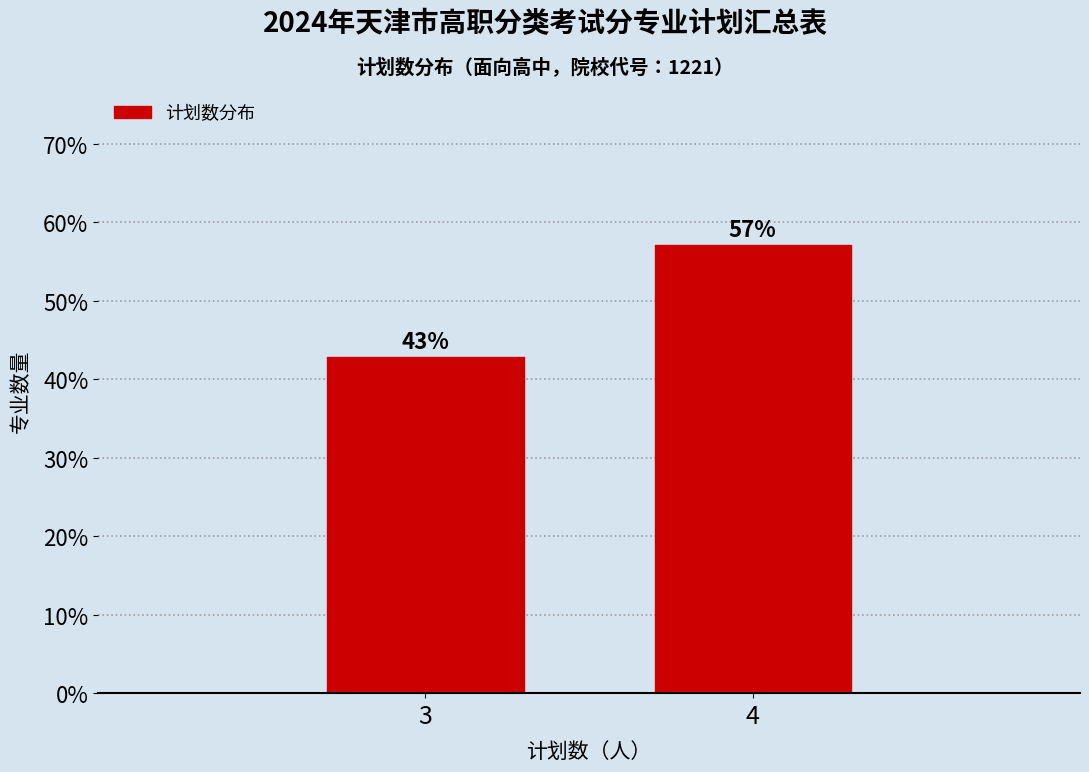

Rank the categories by value from lowest to highest.

3, 4